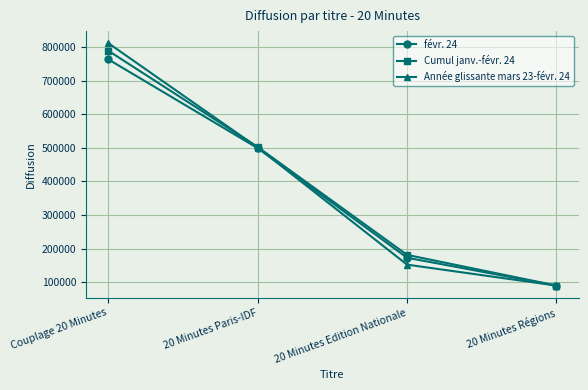

How many values in the Année glissante mars 23-févr. 24 series are below 501137?

2